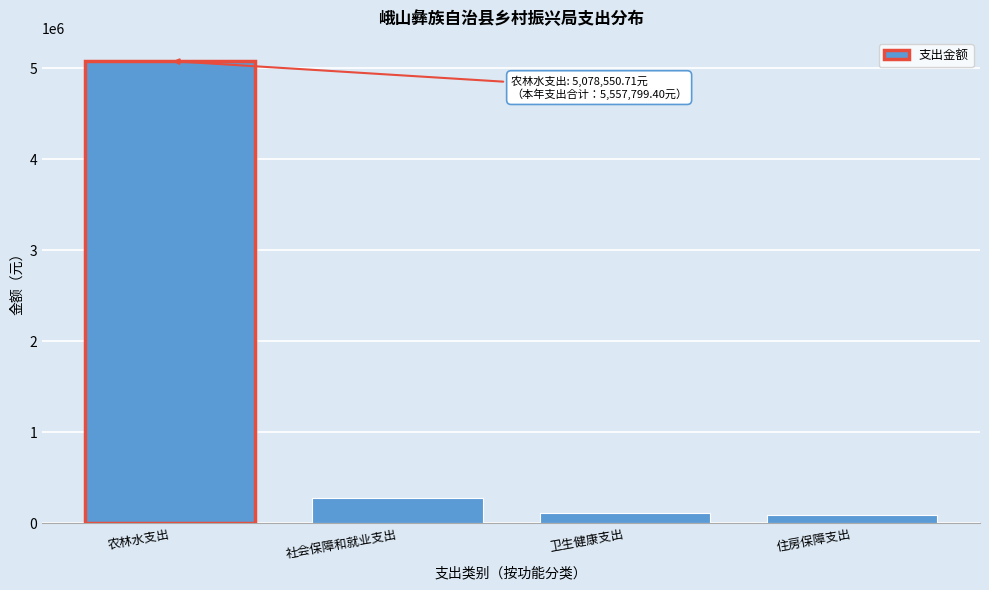

Approximately how many times larger is the value at 社会保障和就业支出 compared to 卫生健康支出?

2.6